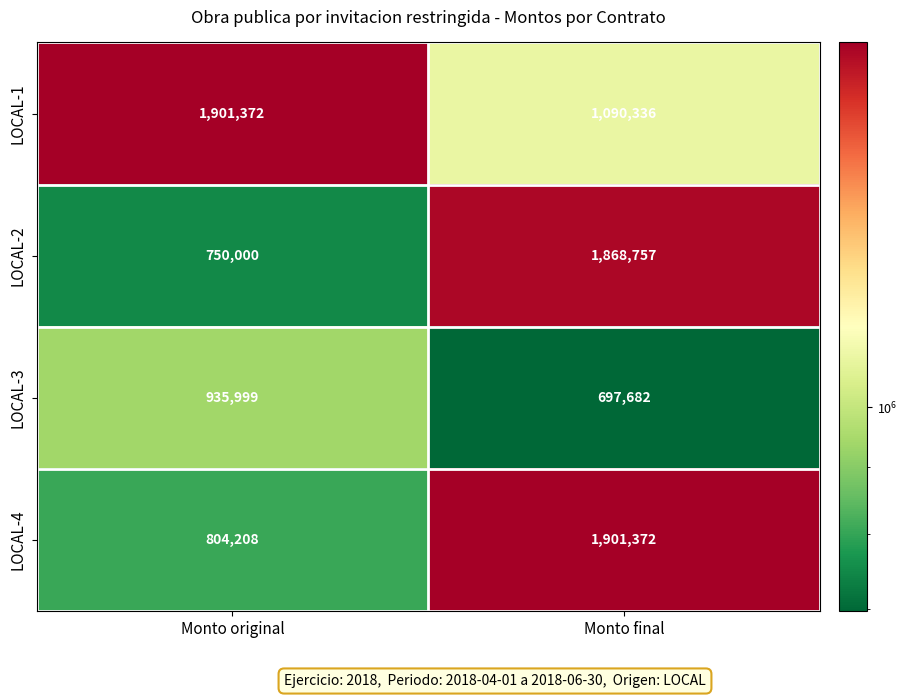

Which category has the lowest value across all series?

Monto final